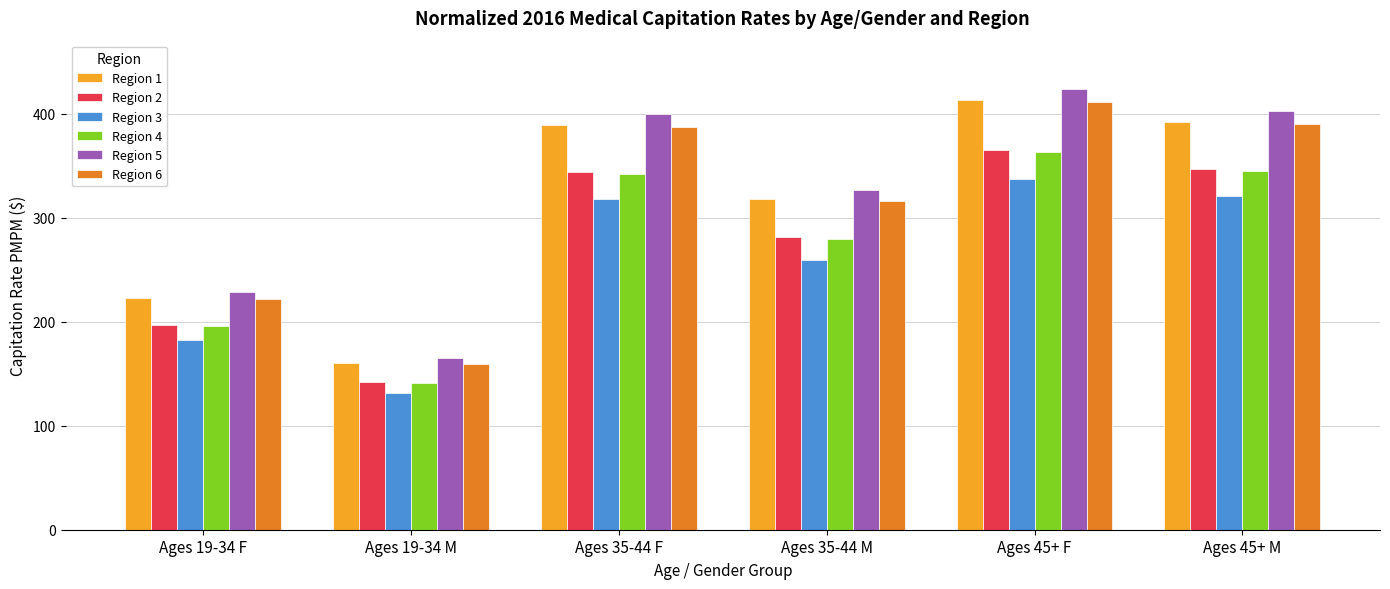

Which series changed the most between Ages 19-34 M and Ages 35-44 F?

Region 5